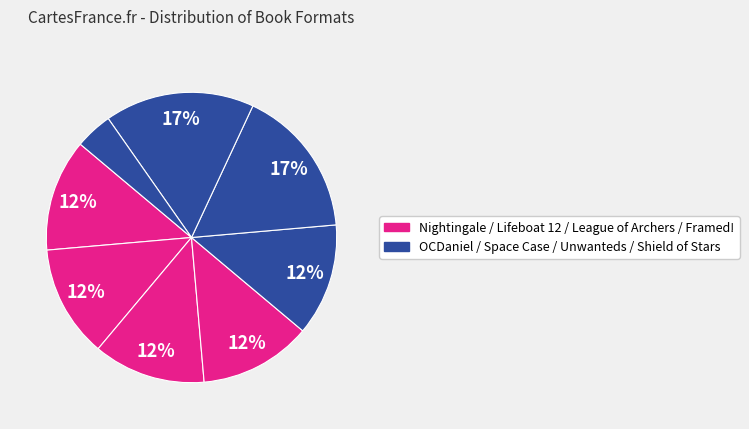

To the nearest percent, what is the average slice percentage?

12%